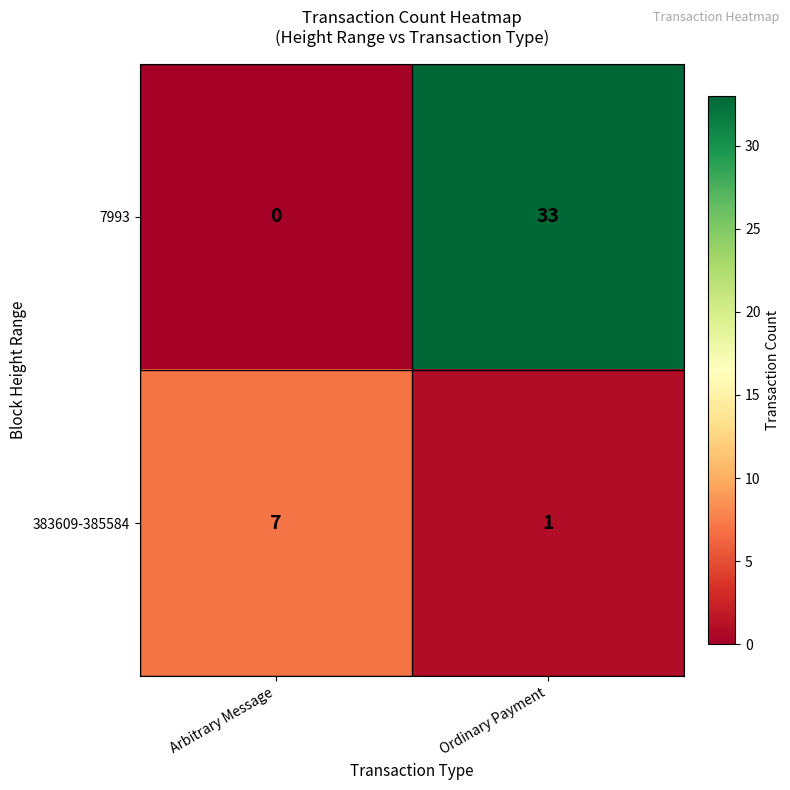

Is the value of 383609-385584 at Ordinary Payment greater than the value of 7993 at Ordinary Payment?

No